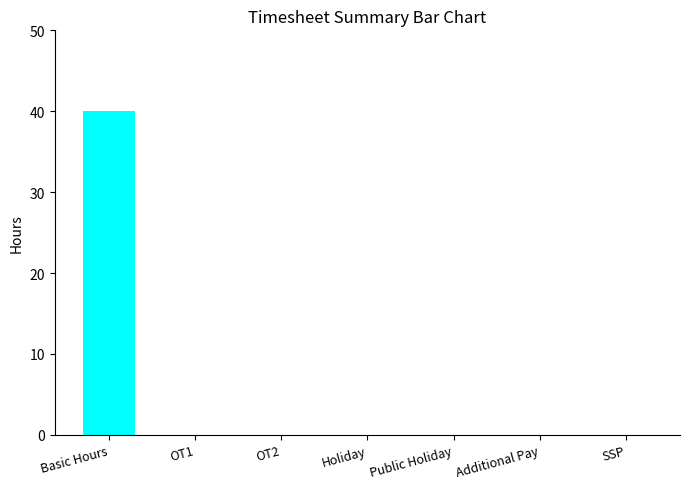

What is the maximum value shown in the chart?

40